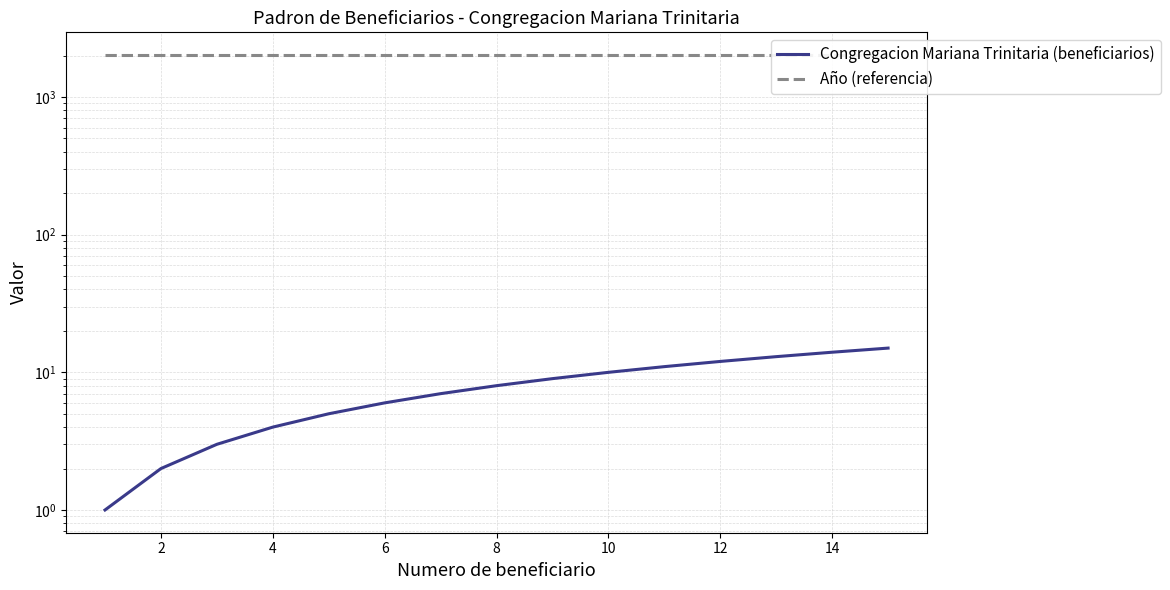

List the series in order of their overall mean, lowest first.

Congregacion Mariana Trinitaria (beneficiarios), Año (referencia)